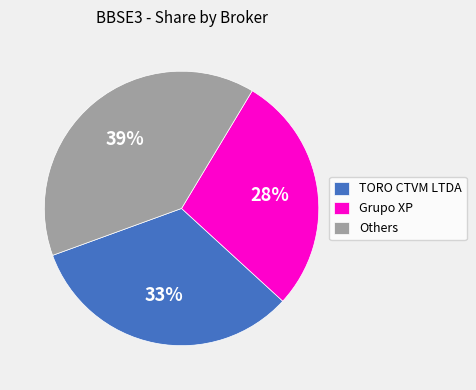

Is the sum of Grupo XP and Others greater than half?

Yes